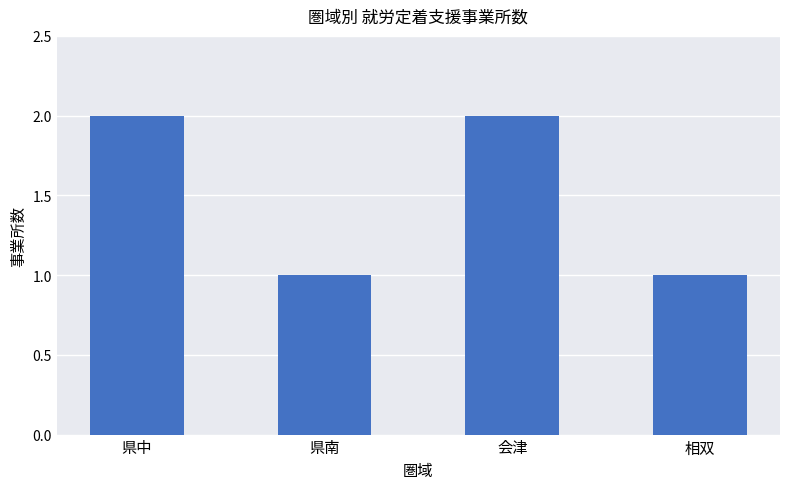

Reading left to right, extract all data points from this chart.

県中=2	県南=1	会津=2	相双=1